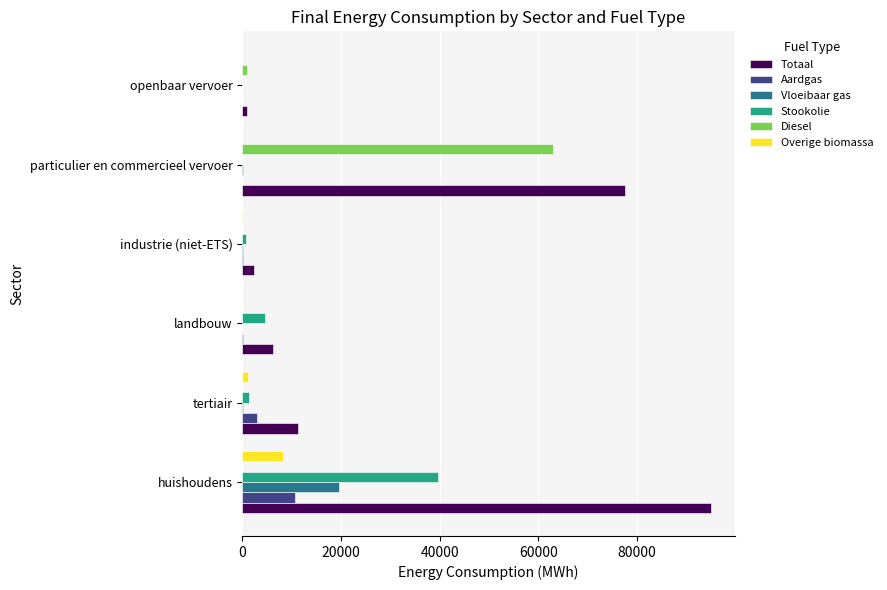

Which series changed the most between huishoudens and tertiair?

Totaal